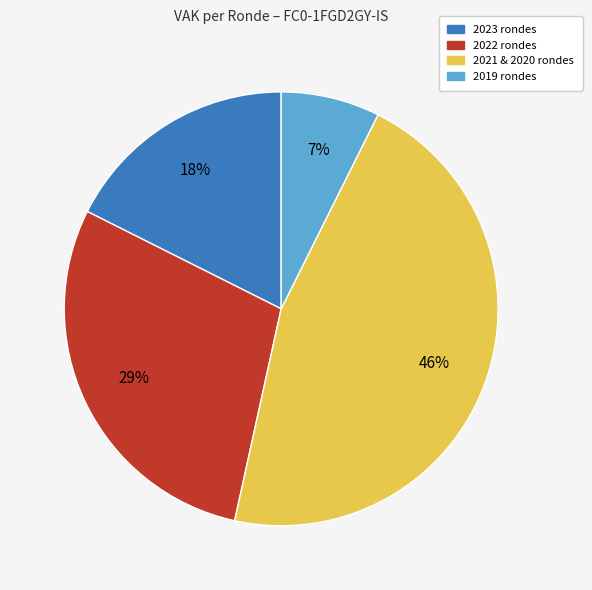

How many segments does this pie chart have?

4